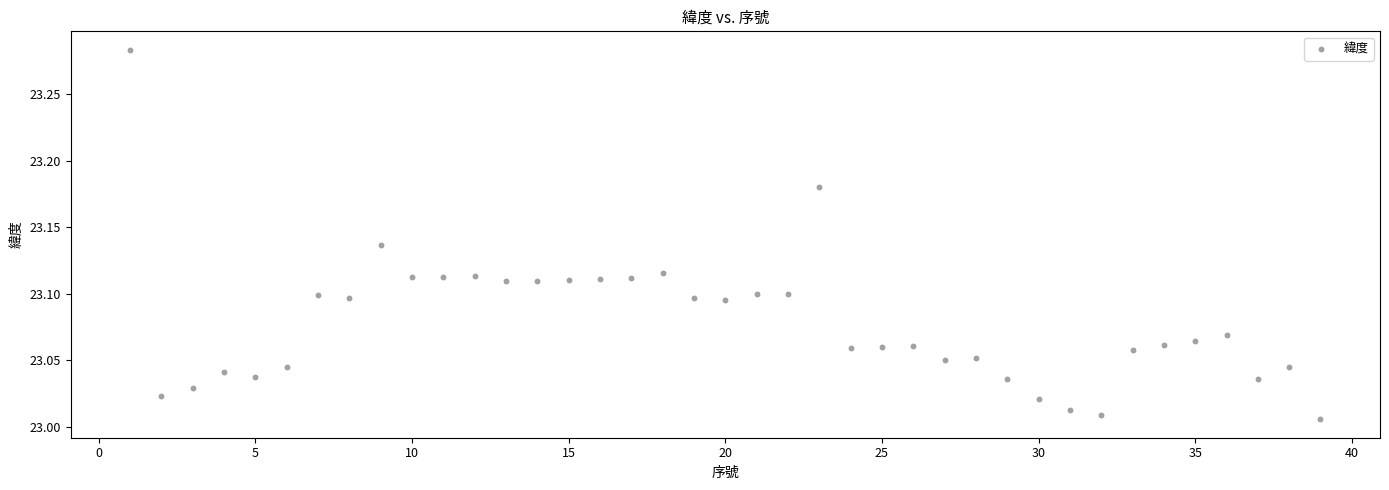

What is the range of X values (max minus min)?

38.0